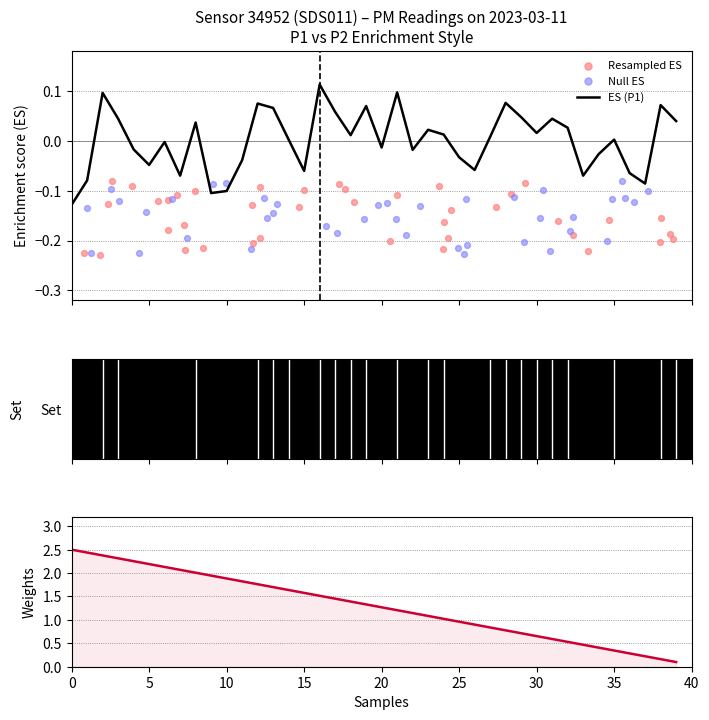

Which series has the largest total across all categories?

Weights